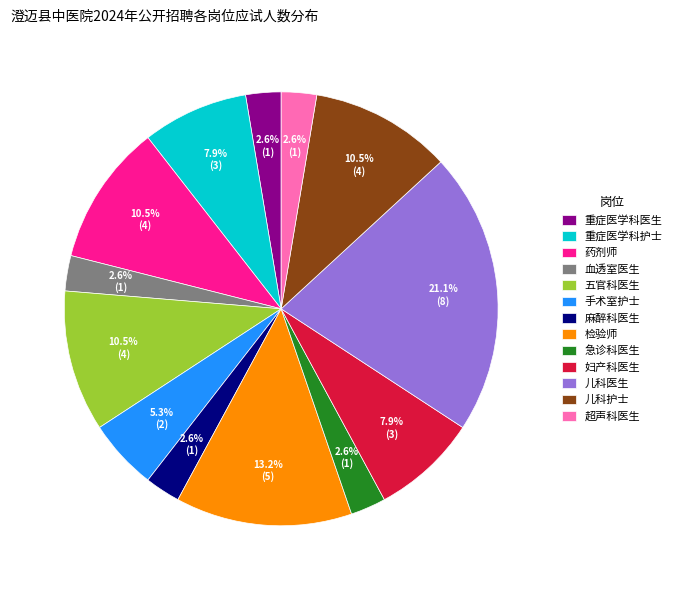

What is the ratio of the value at 急诊科医生 to the value at 儿科医生?

0.1